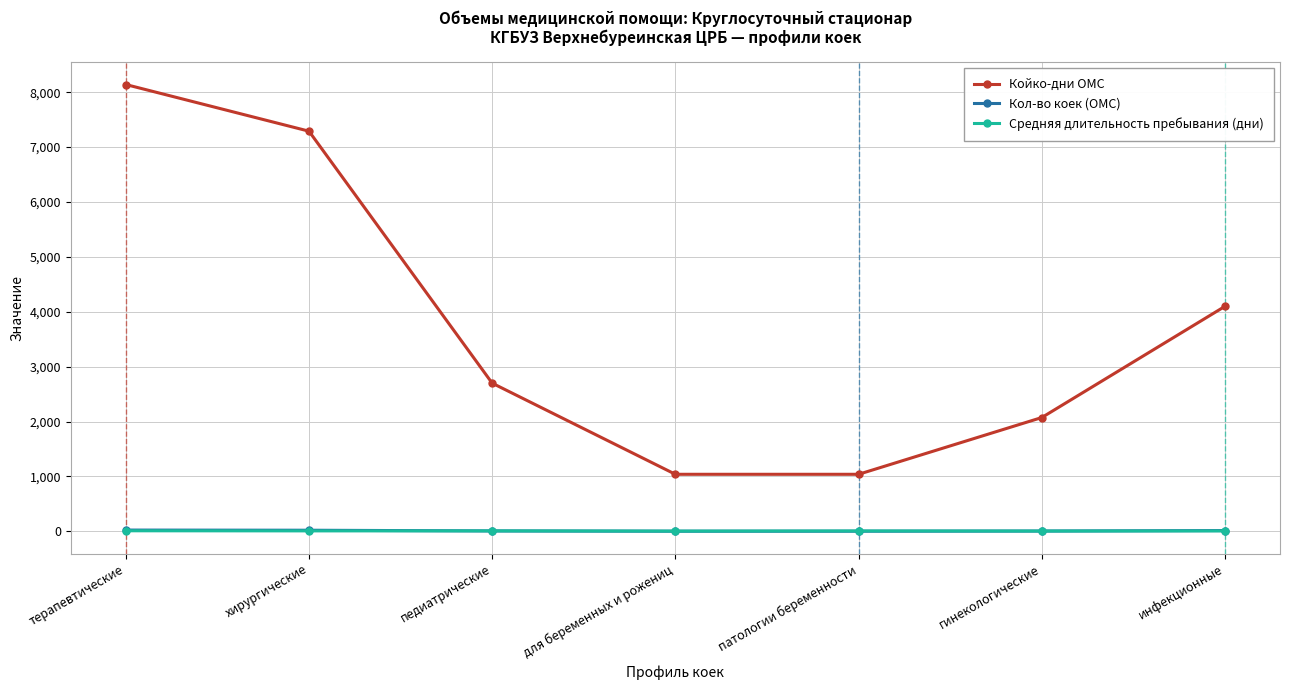

What are all the series names shown in the legend?

Койко-дни ОМС, Кол-во коек (ОМС), Средняя длительность пребывания (дни)